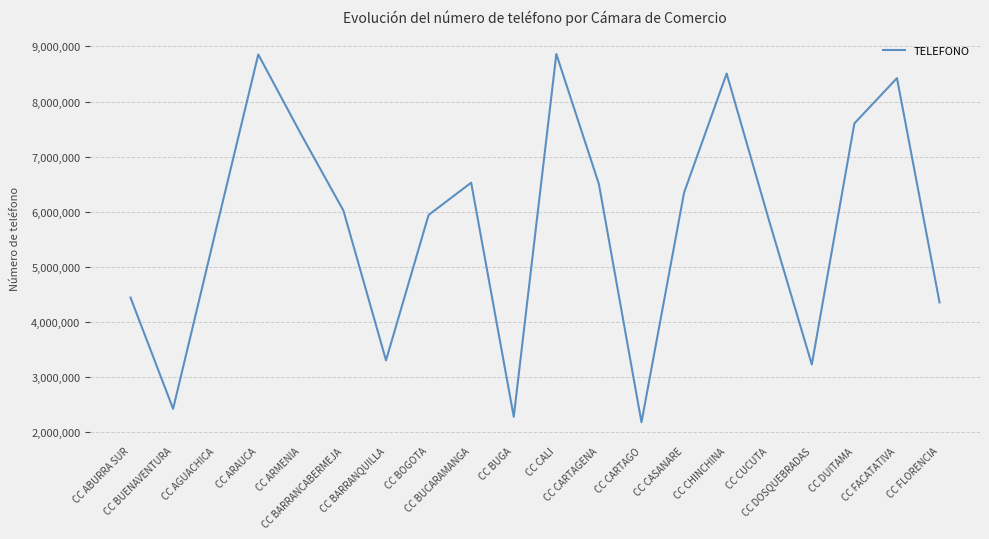

How many lines are shown in the chart?

1